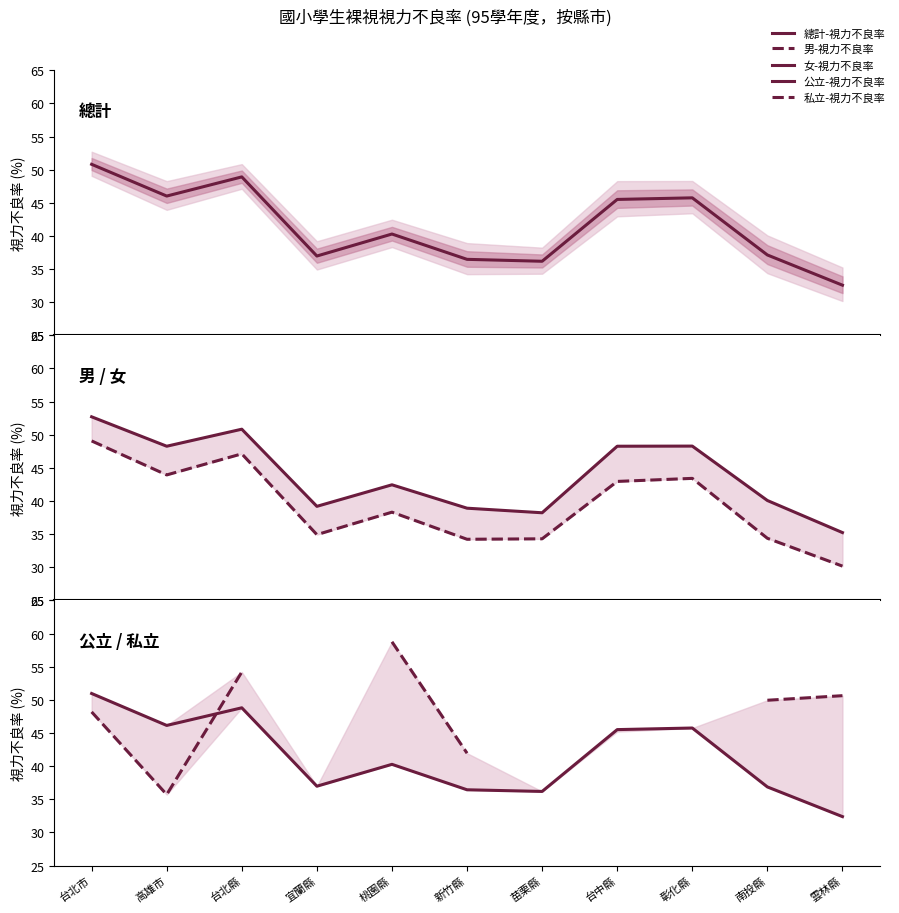

True or false: 總計-視力不良率 and 男-視力不良率 intersect in this chart.

False